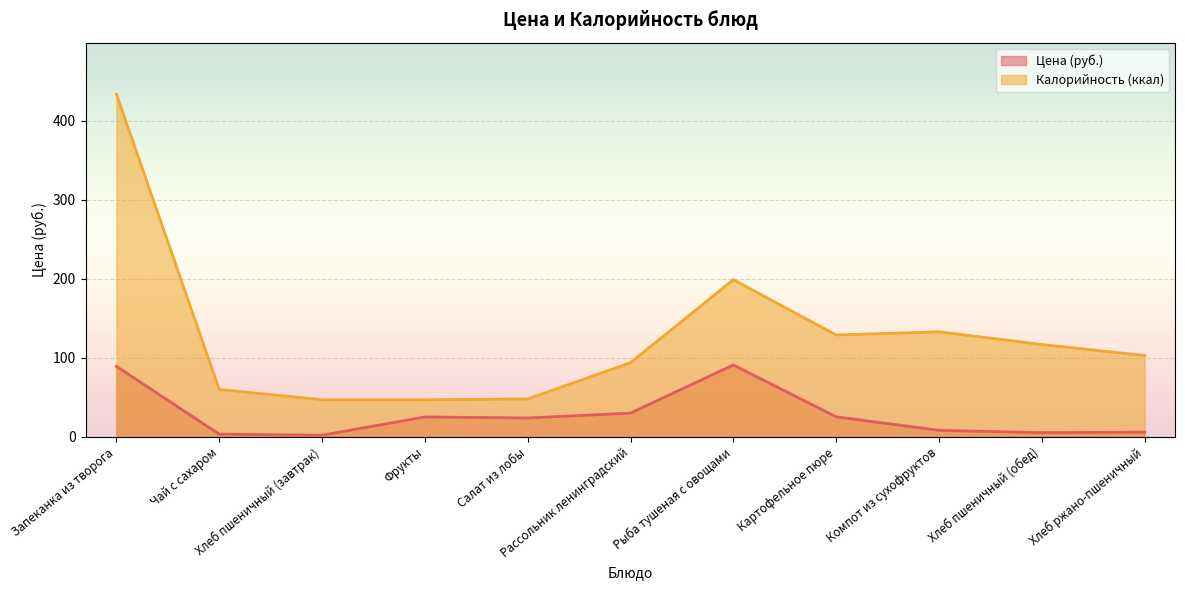

Reading right to left, list all the values displayed in this chart.

Цена: 6.0	5.3	8.3	25.4	91.0	30.1	23.9	25.2	2.1	3.4	89.3
Калорийность: 103.0	117.0	133.0	129.0	199.0	94.0	48.0	47.0	47.0	60.0	434.0